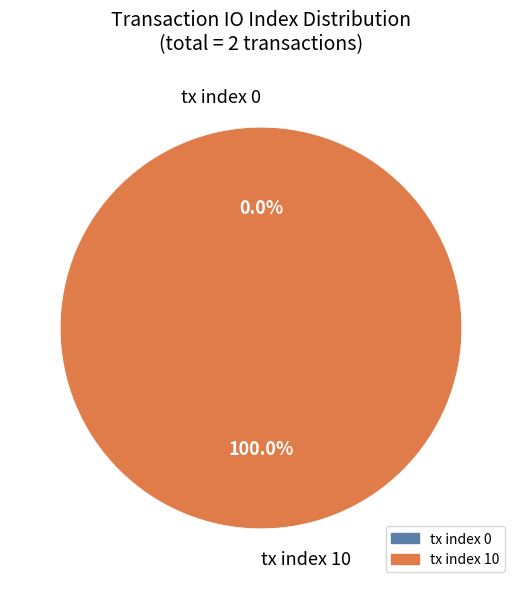

How many slices are in this pie chart?

2